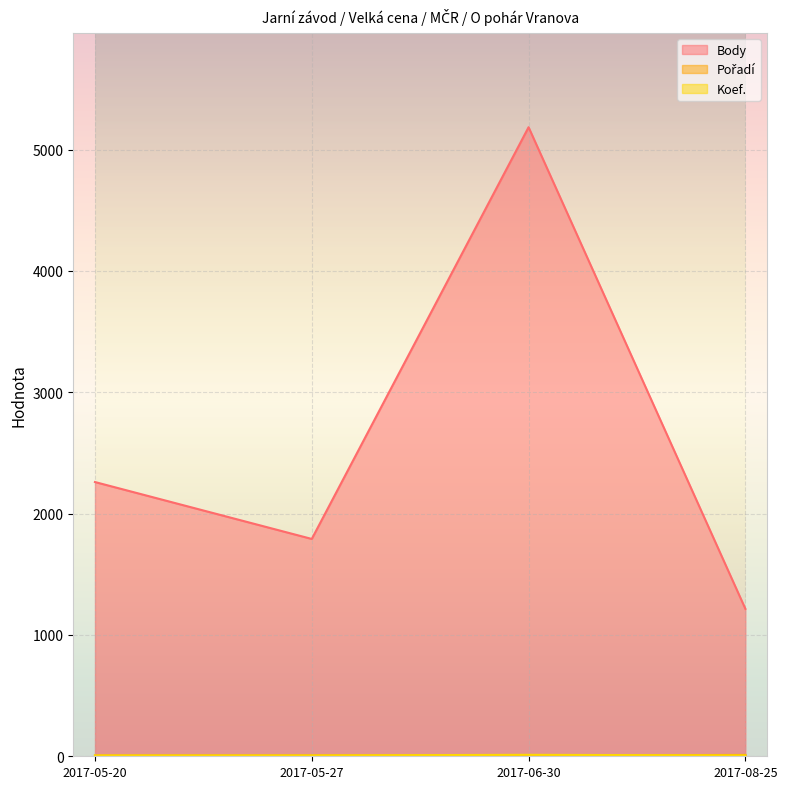

At how many categories does at least one series exceed 4753?

1